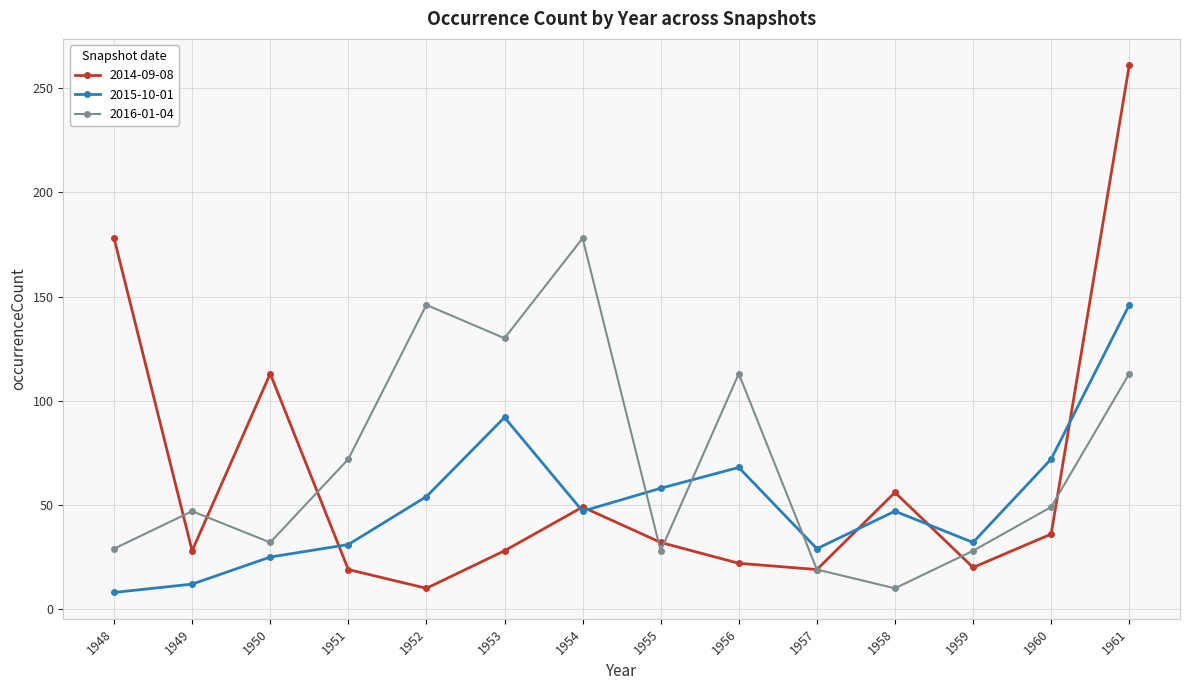

At which category is the sum across all series the highest?

1961